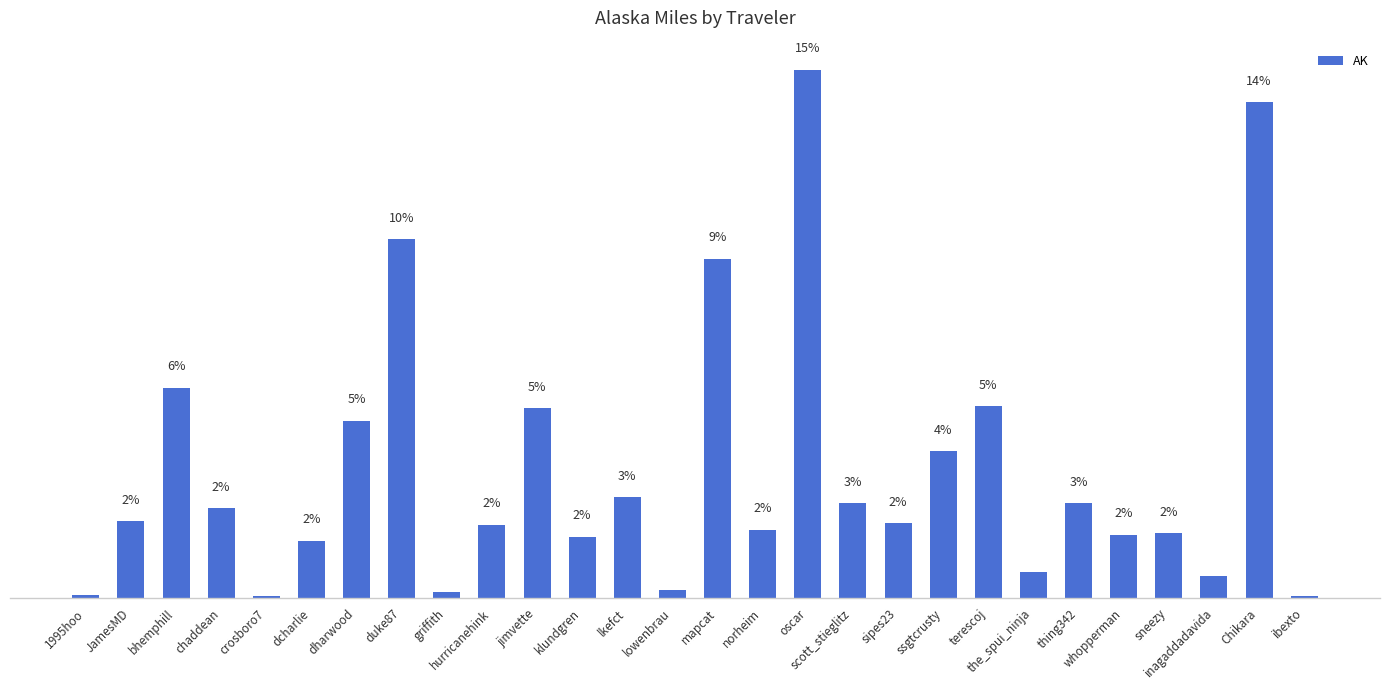

What is the greatest value displayed?

14.6